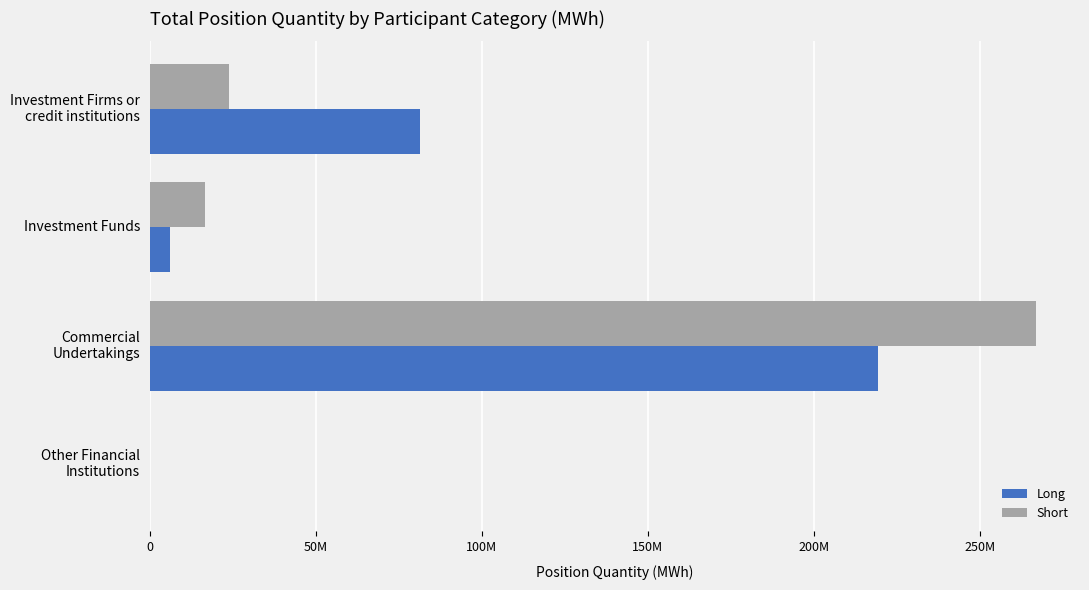

Rank the series by their average value, from highest to lowest.

Short, Long